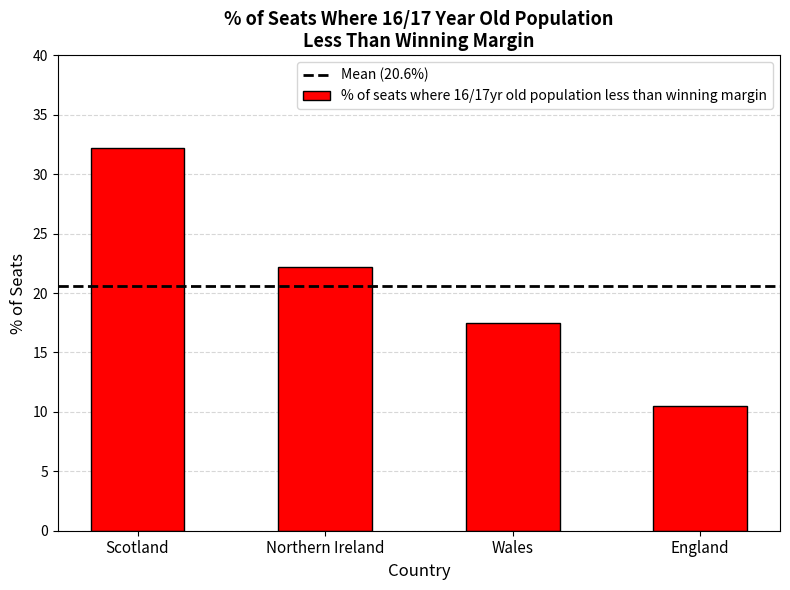

What is the label of the 3rd bar from the right?

Northern Ireland